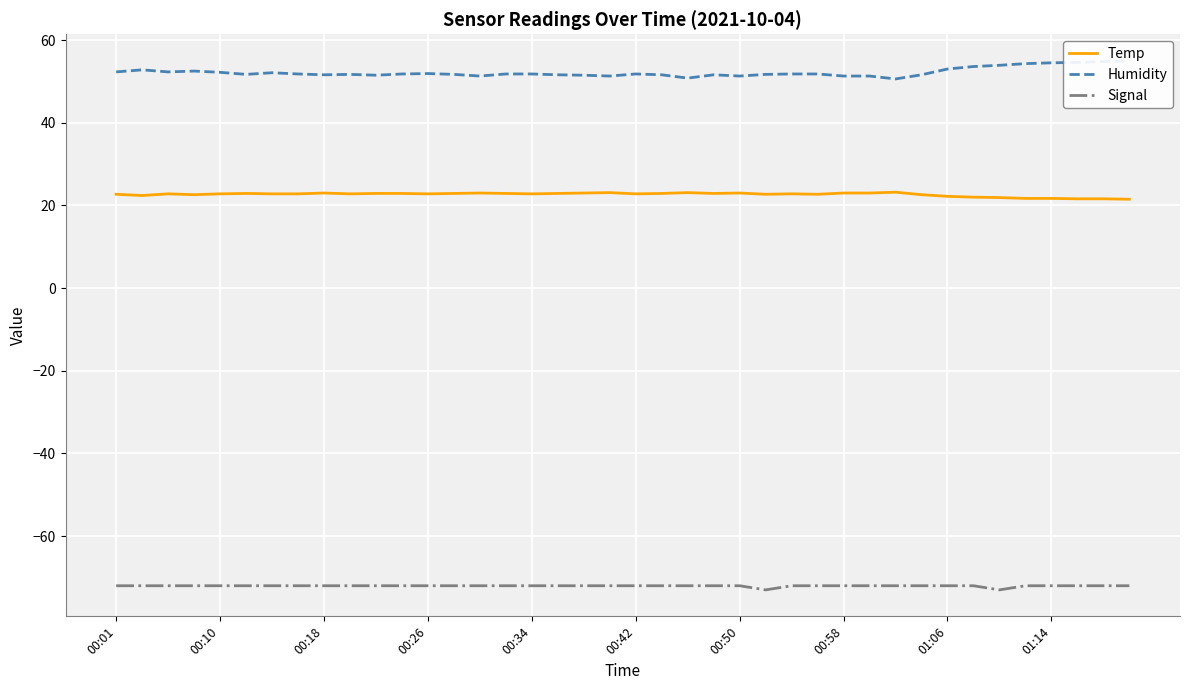

Count the number of categories in the chart.

40